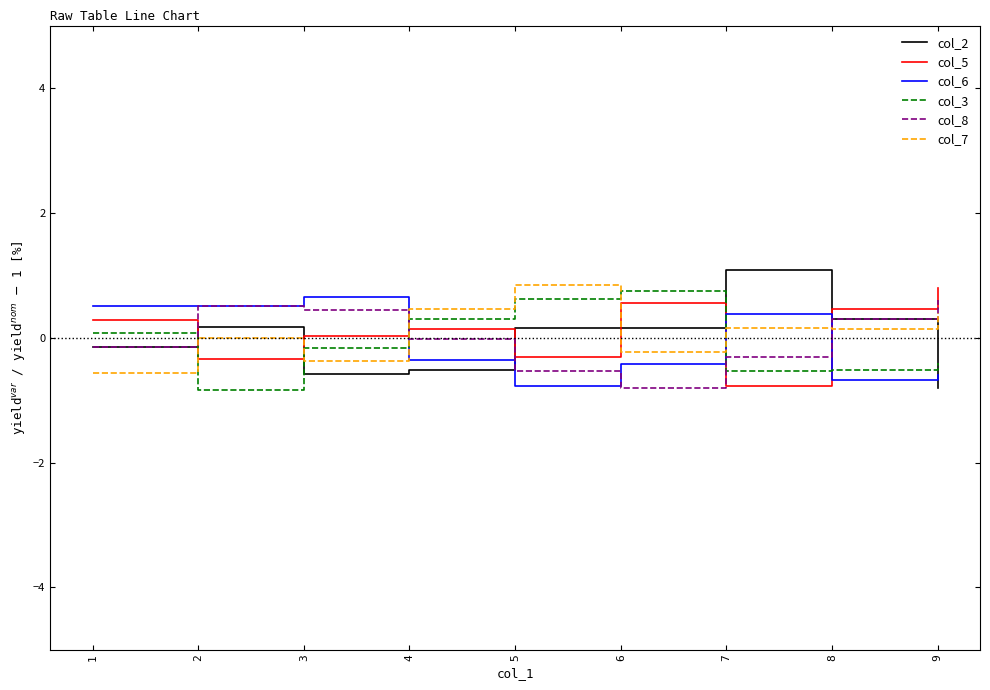

Does the chart have visible grid lines?

No